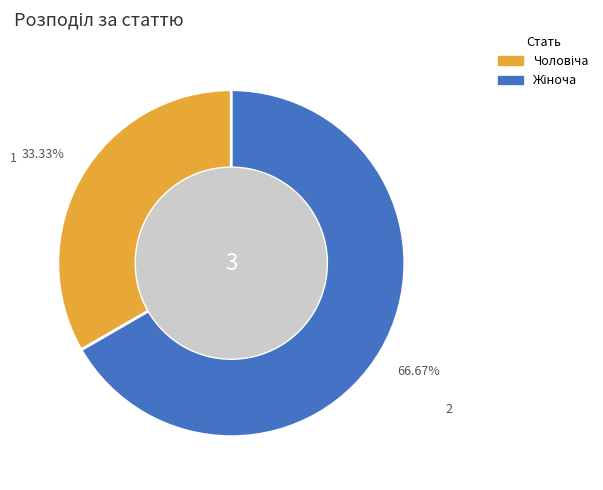

Is Чоловіча the majority of the pie?

No